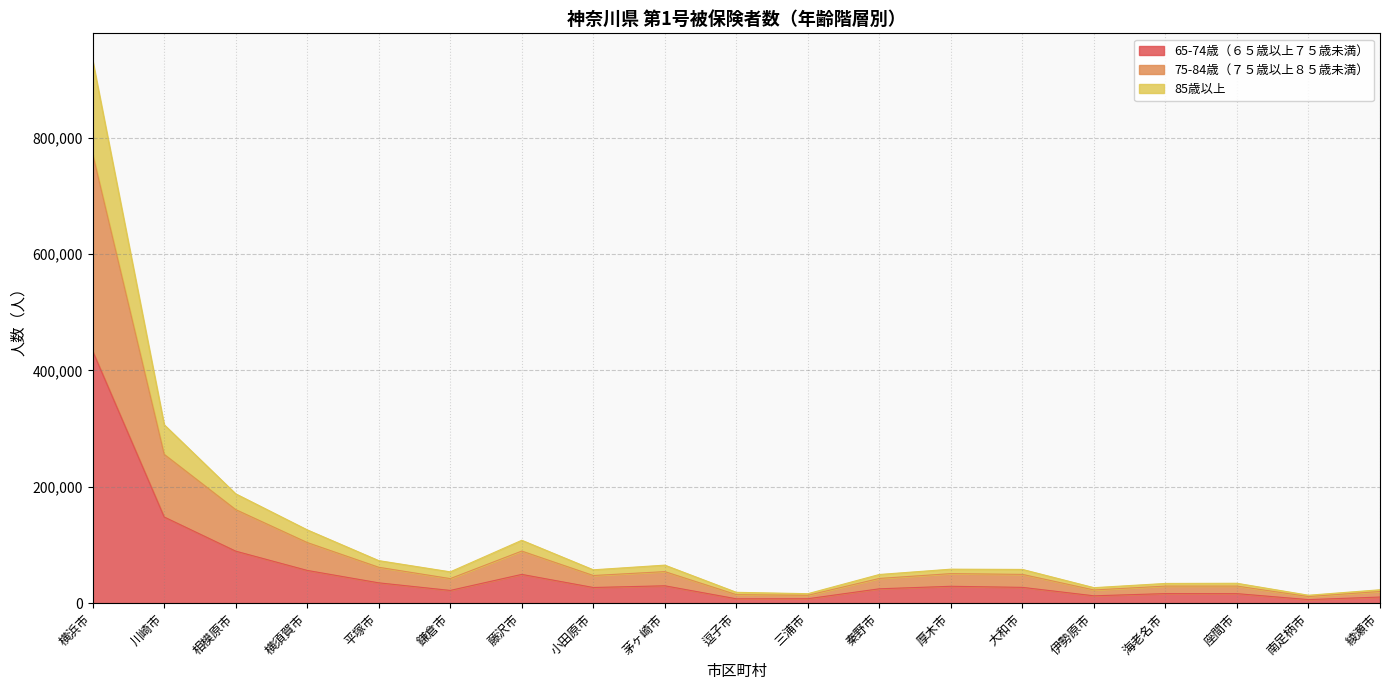

At which label does 65-74歳（６５歳以上７５歳未満） reach its peak?

横浜市